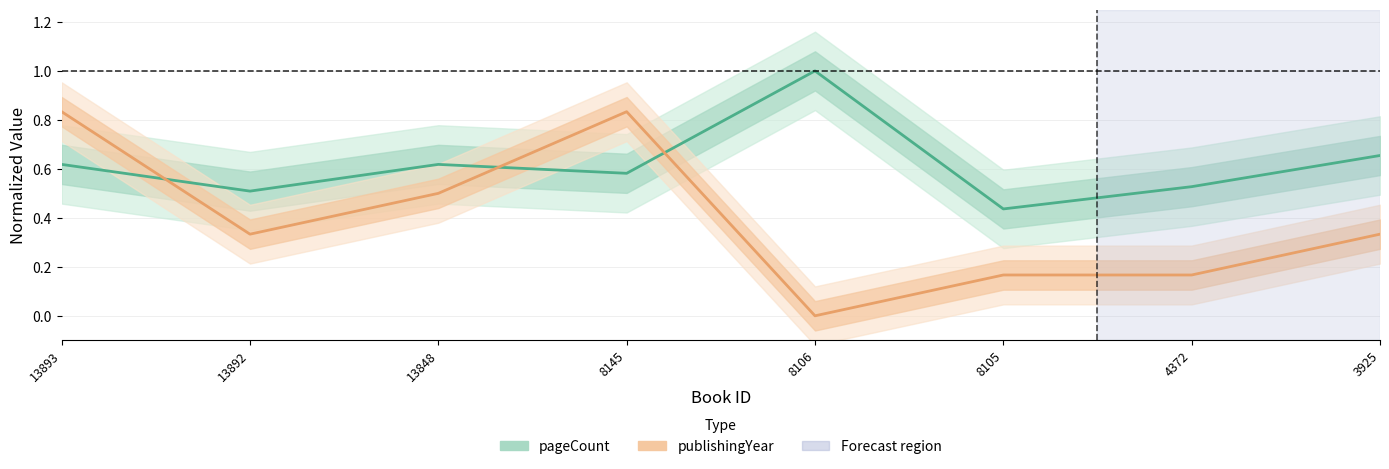

Rank the series by their maximum value, from highest to lowest.

pageCount, publishingYear